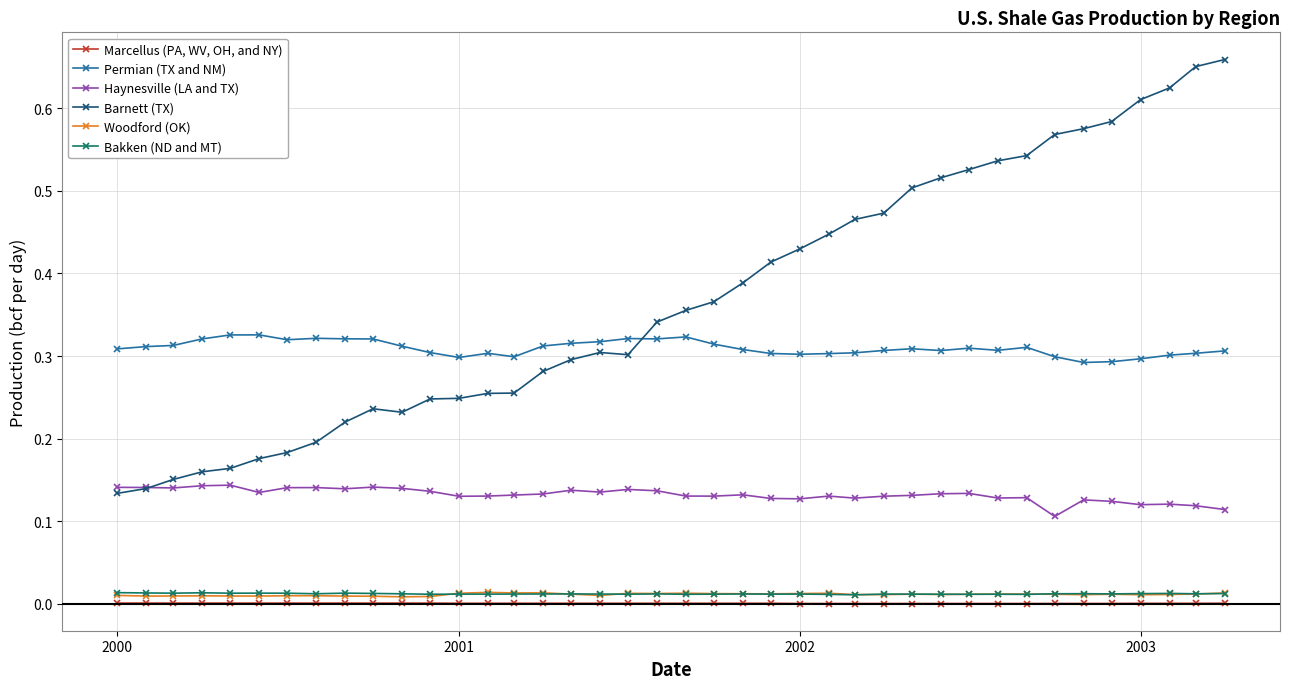

Which series has the largest total across all categories?

Barnett (TX)